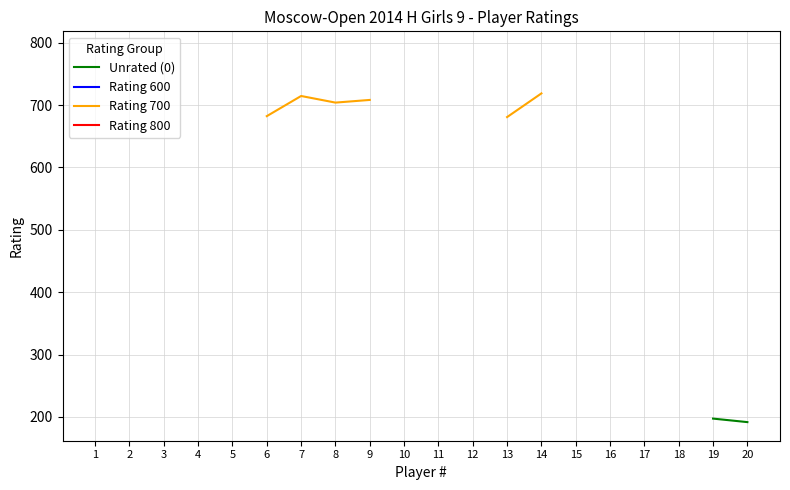

What is the smallest value displayed?

191.6